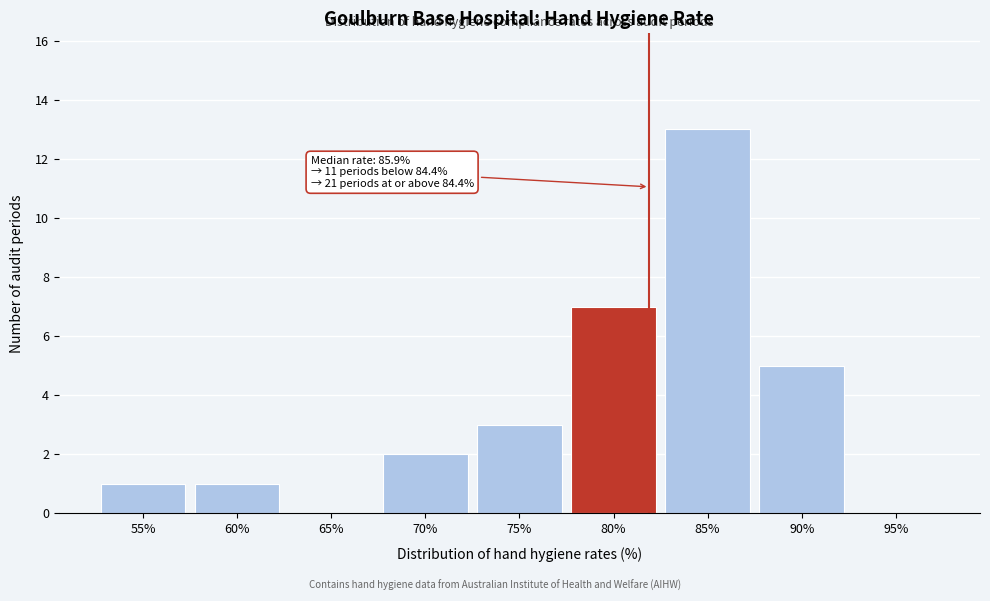

Reading left to right, what are all the values shown in this chart?

55%=1	60%=1	65%=0	70%=2	75%=3	80%=7	85%=13	90%=5	95%=0